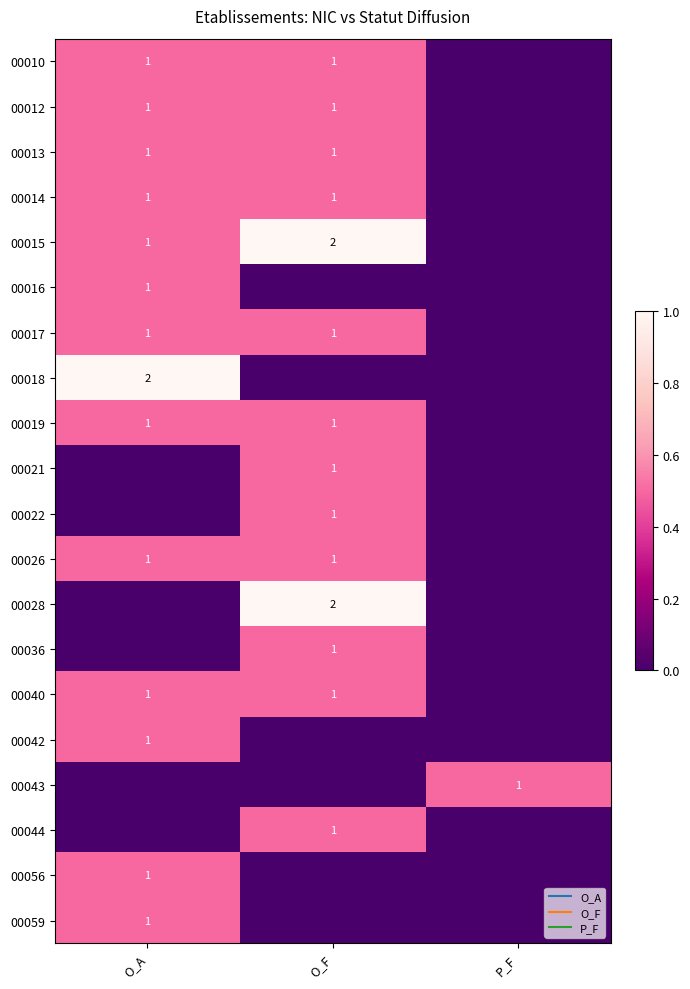

At which label does 00021 reach its peak?

O_F